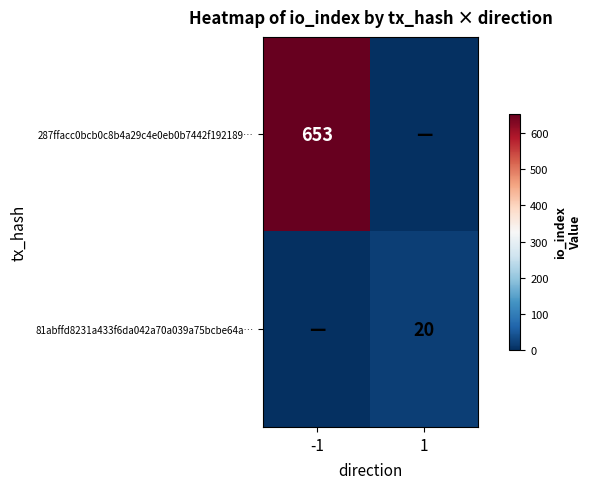

The value of 287ffacc0bcb0c8b4a29c4e0eb0b7442f192189… at -1 is 349. True or false?

False